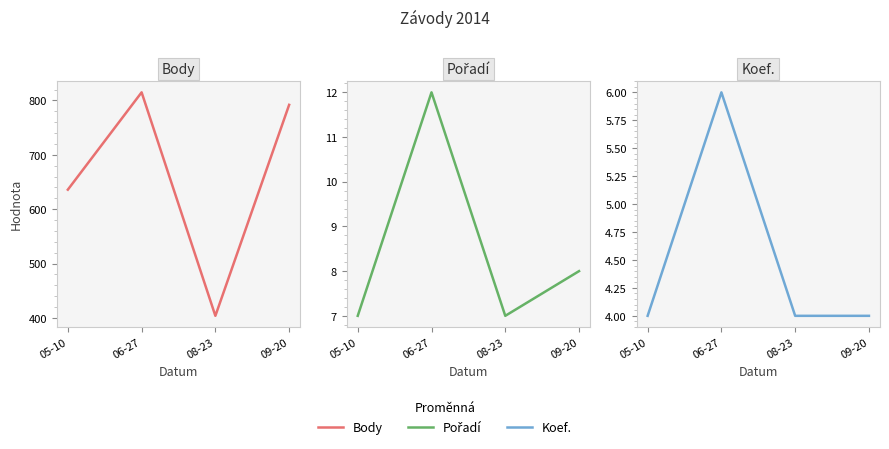

The value of Pořadí at 08-23 is 4. True or false?

False